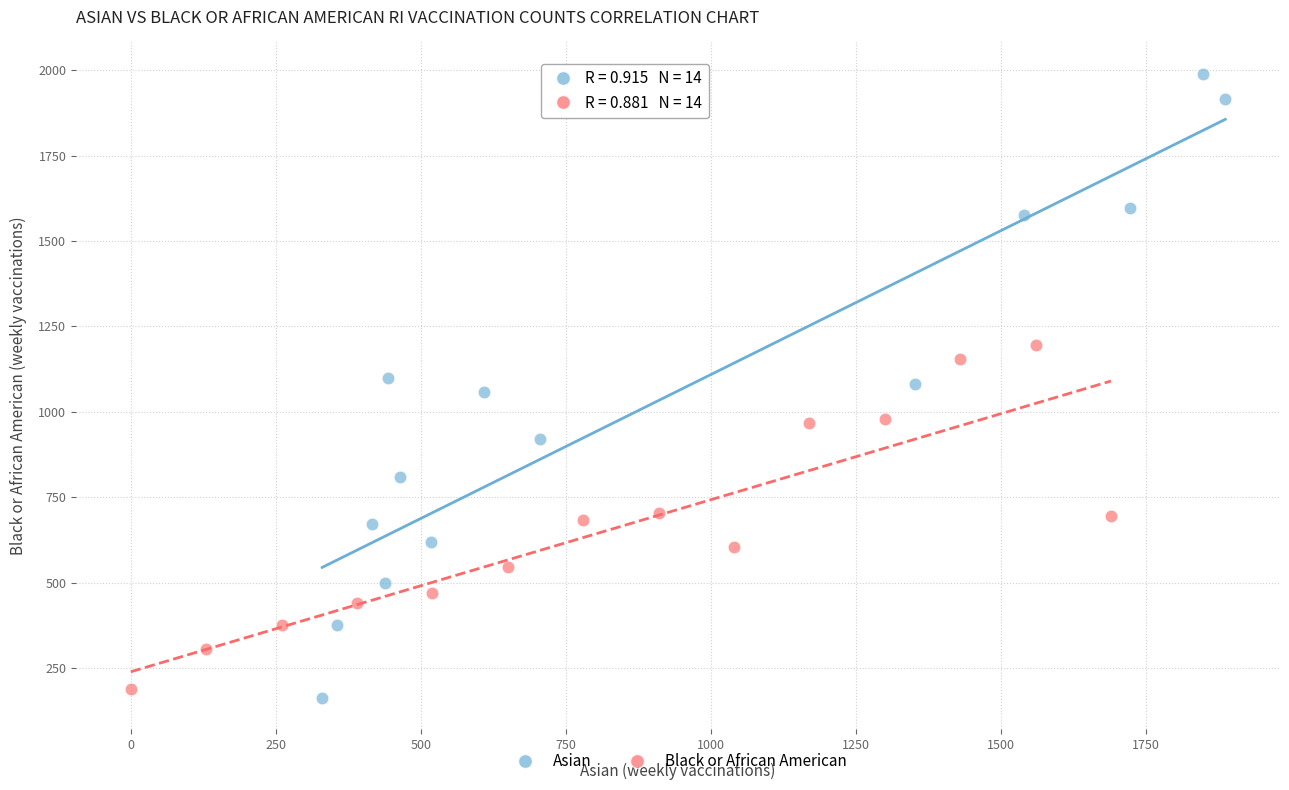

Which series reaches the maximum Y coordinate?

Asian